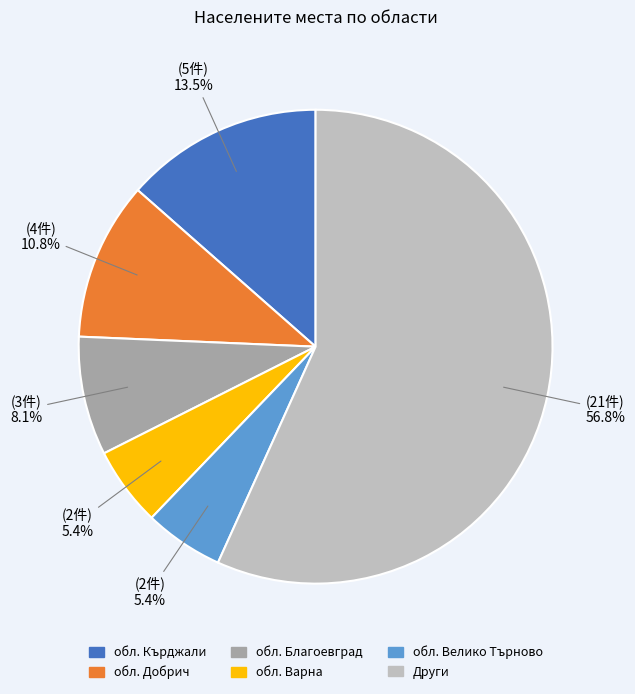

Is there any slice that represents more than half of the pie?

Yes